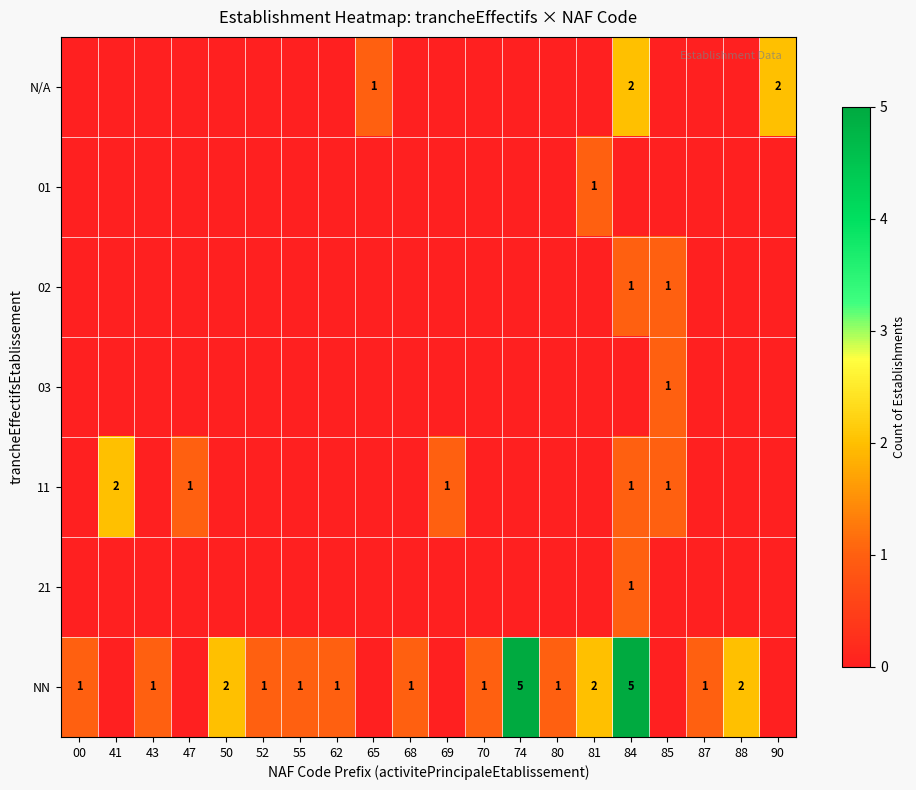

The value of N/A at 65 is 0. True or false?

False